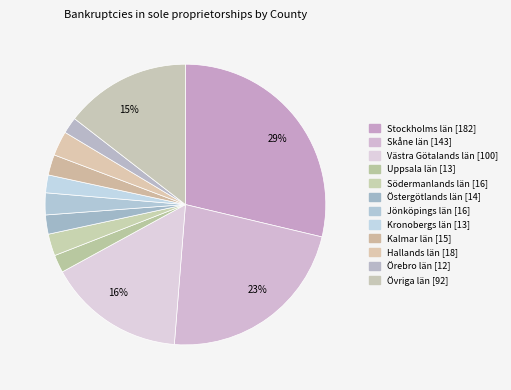

Rank the categories by value from highest to lowest.

Stockholms län, Skåne län, Västra Götalands län, Övriga län, Hallands län, Södermanlands län, Jönköpings län, Kalmar län, Östergötlands län, Uppsala län, Kronobergs län, Örebro län